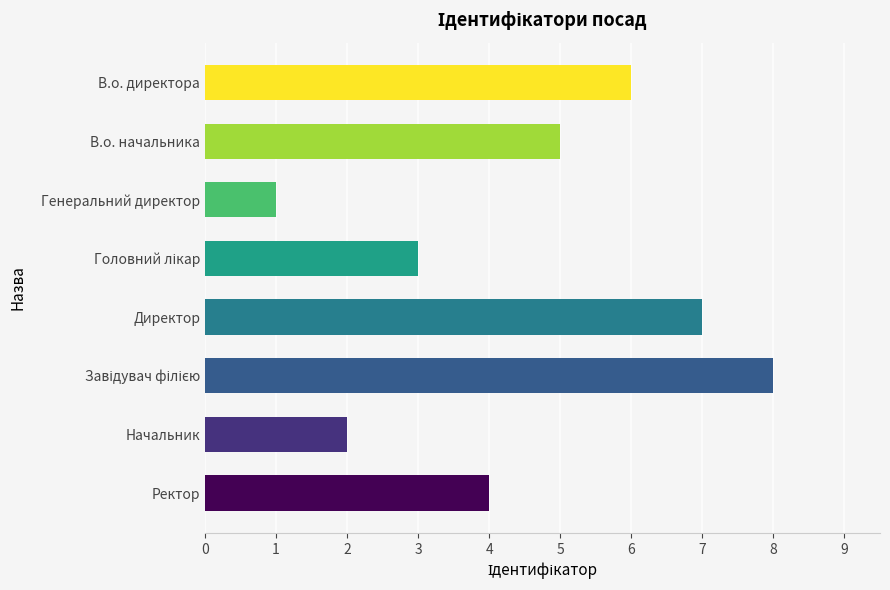

Approximately how many times larger is the value at Директор compared to Генеральний директор?

7.0